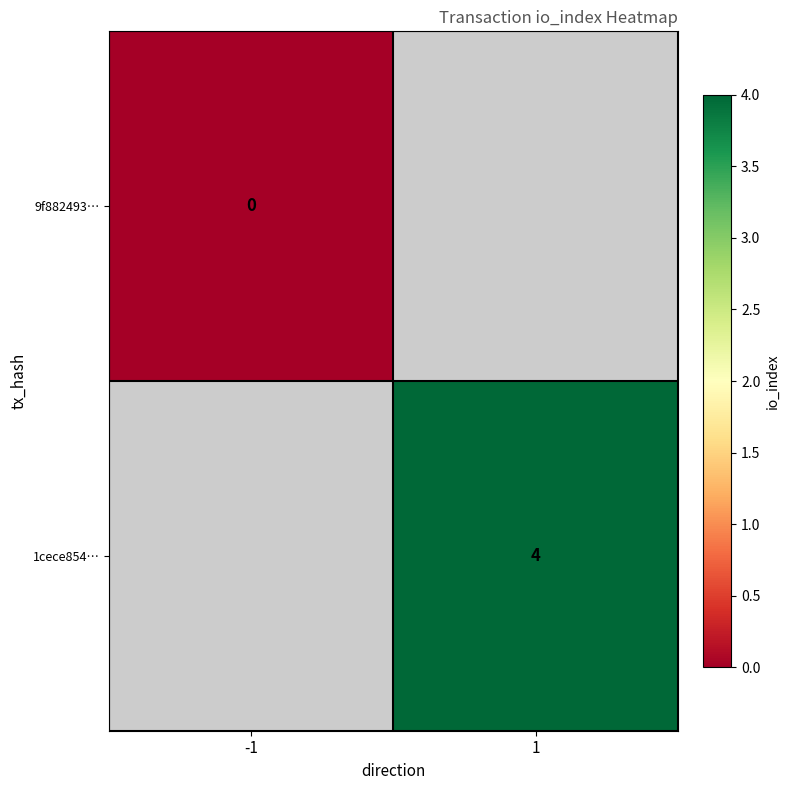

True or false: 1cece854… has a value of 4 at 1.

True